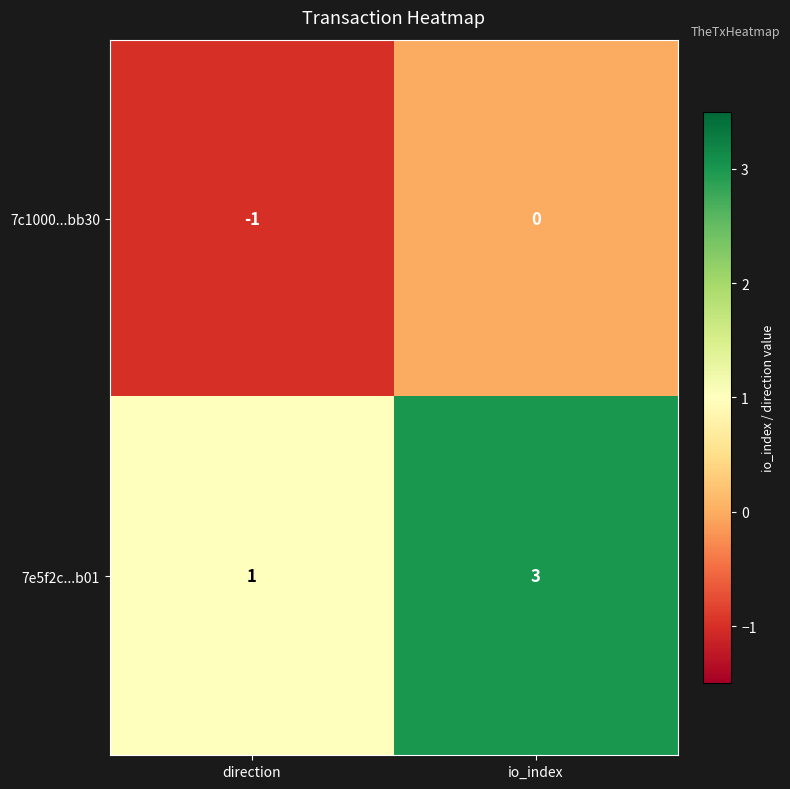

List the series in order of their overall mean, highest first.

7e5f2c...b01, 7c1000...bb30